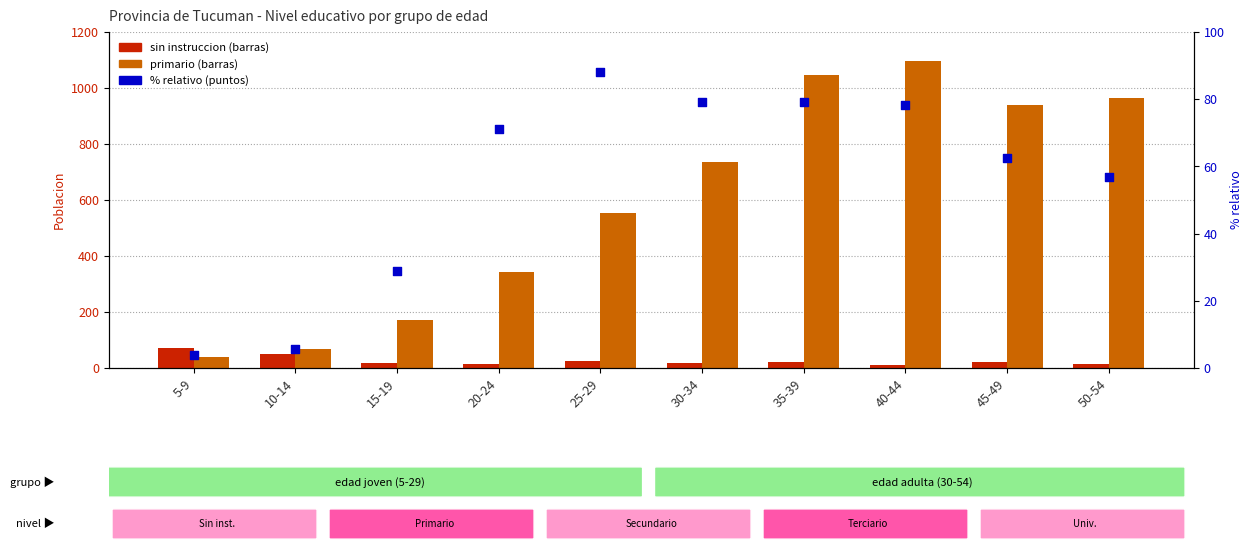

Is the value of Primario at 40-44 greater than the value of Sin instruccion at 10-14?

Yes